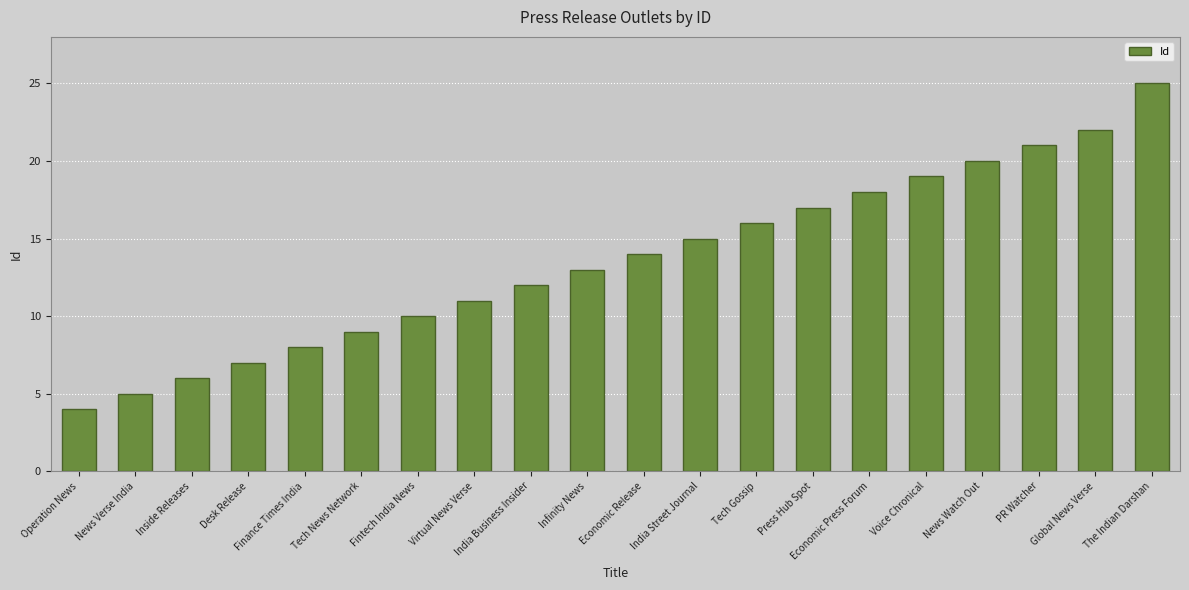

Is it true that the value at Voice Chronical is 19?

True